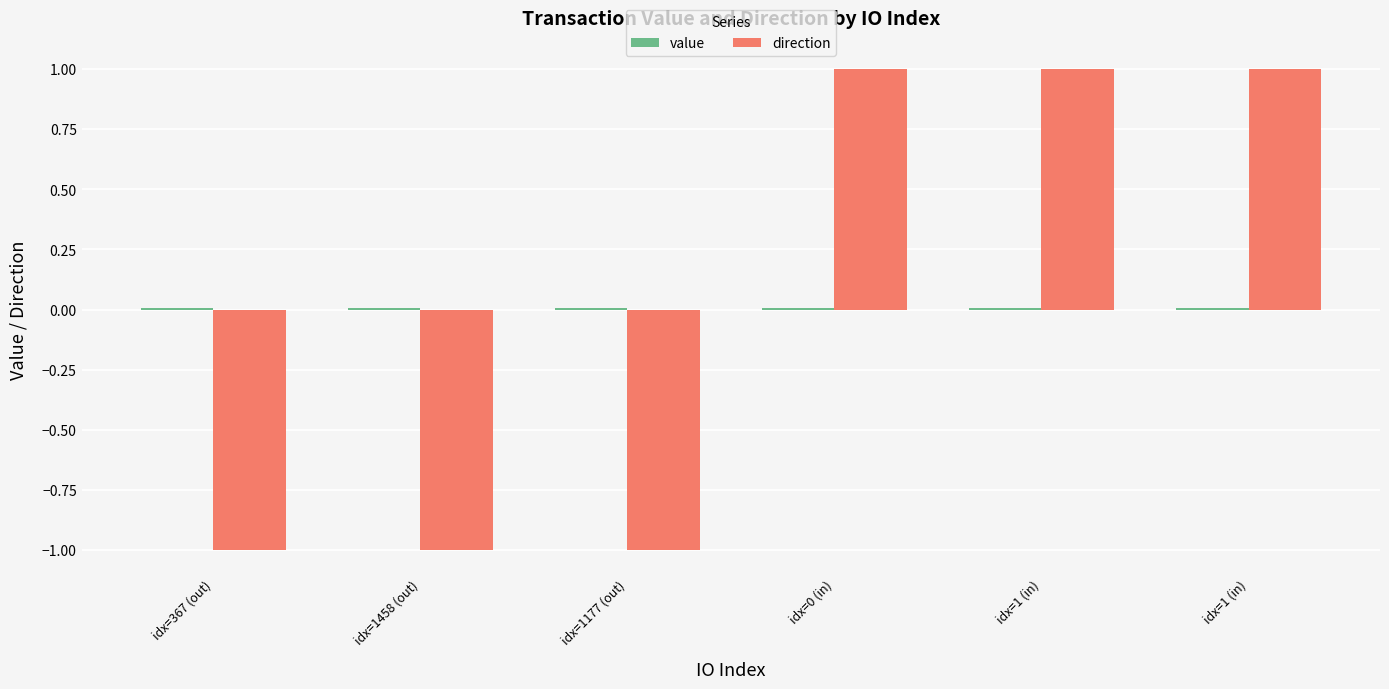

How many series are shown in this chart?

2